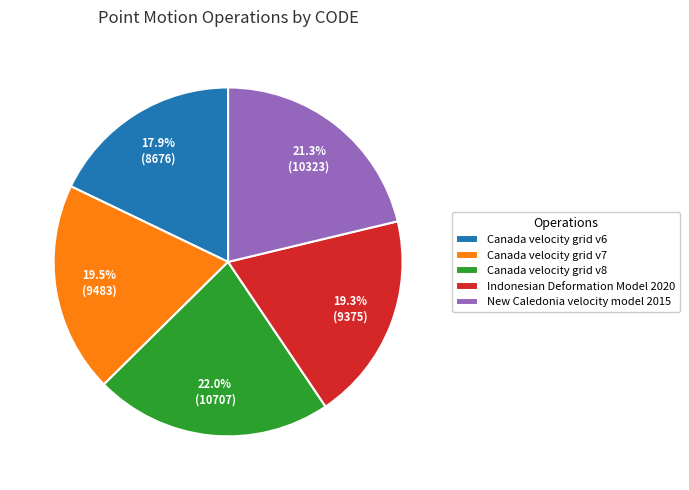

To the nearest percent, what portion does Canada velocity grid v6 represent?

18%